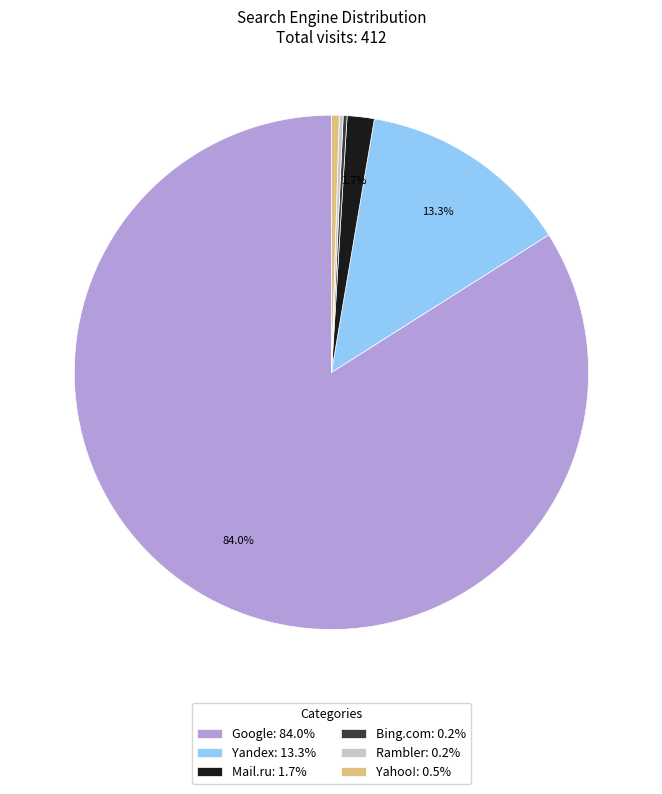

To the nearest percent, what portion does Google represent?

84%